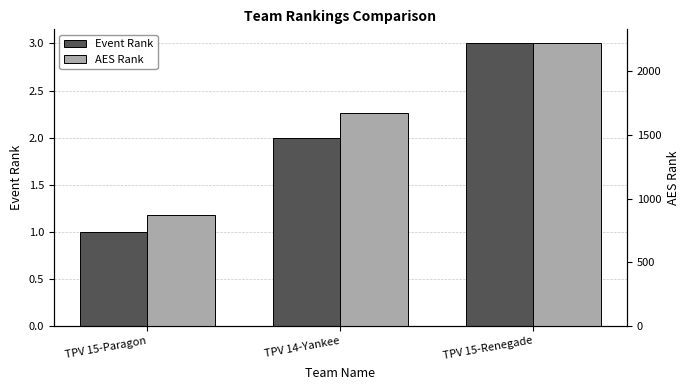

What is the label of the 1st bar from the left?

TPV 15-Paragon